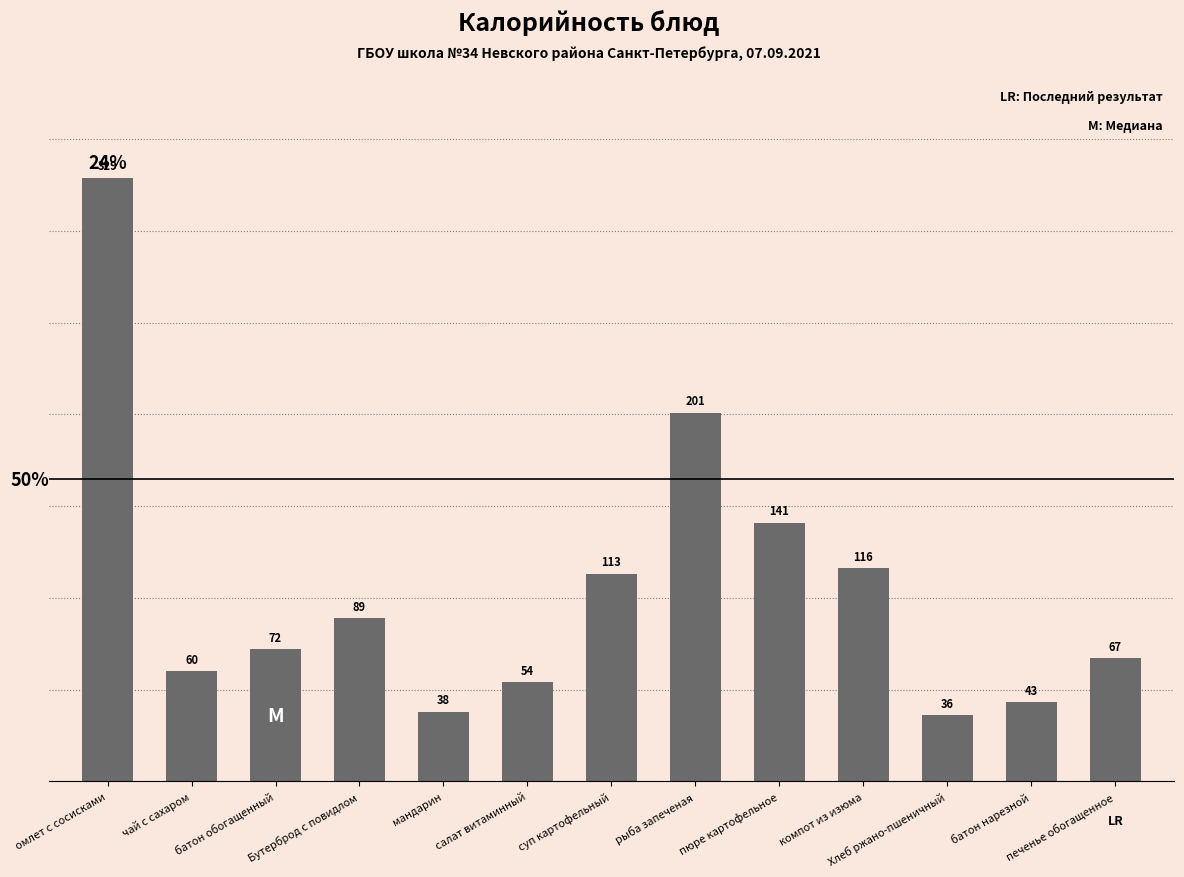

Are the bars horizontal?

No